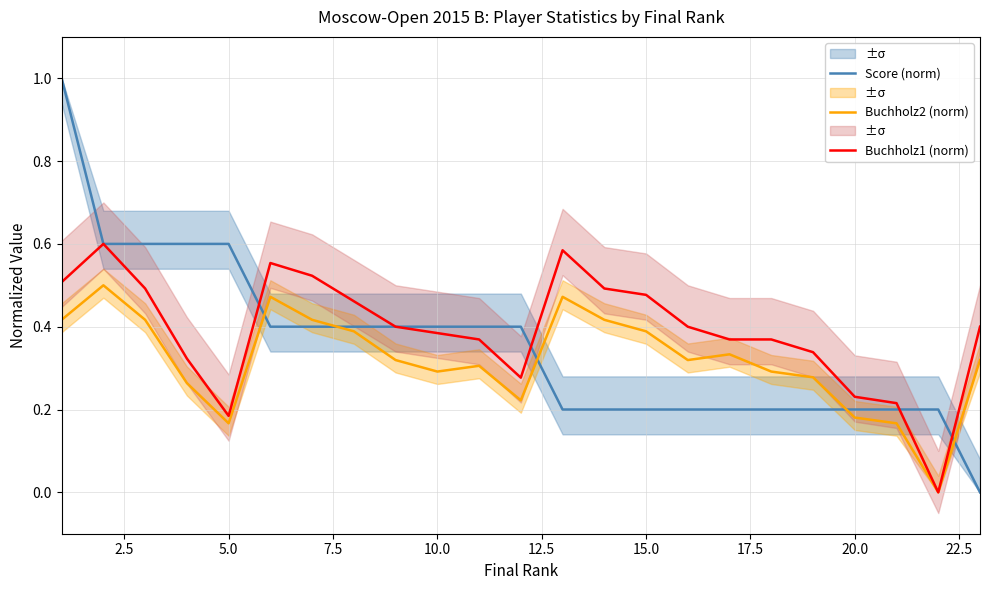

How many categories are shown in the chart?

23